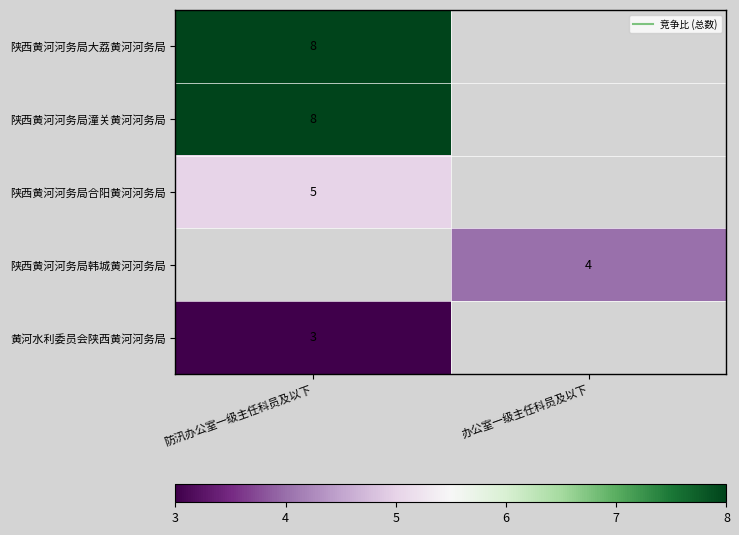

At how many categories does at least one series exceed 4?

1